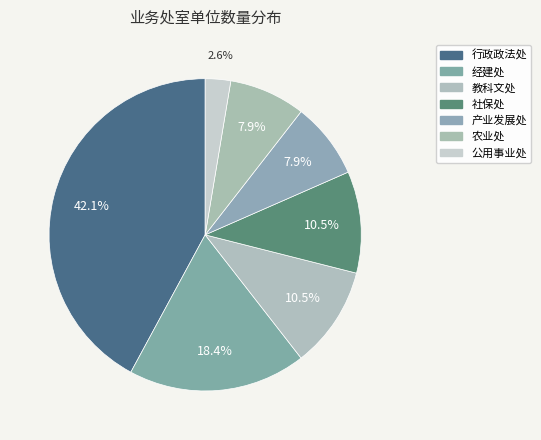

Count the number of slices in the pie.

7